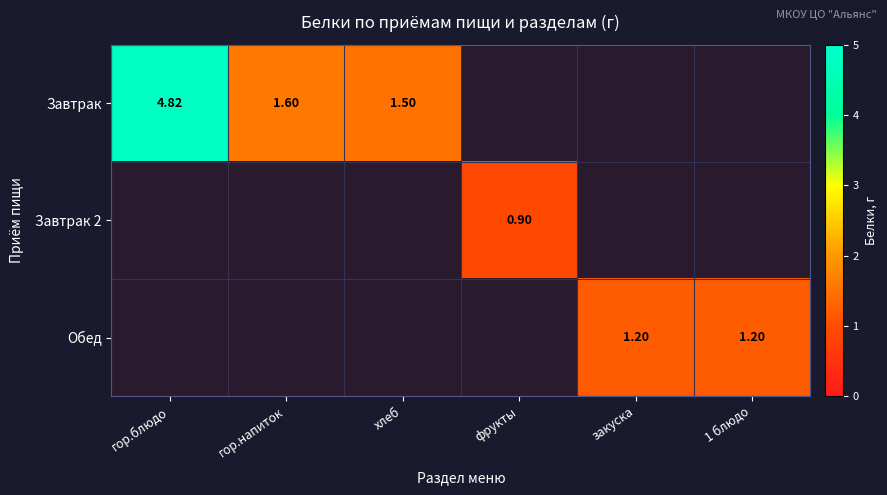

How many categories are shown in the chart?

6